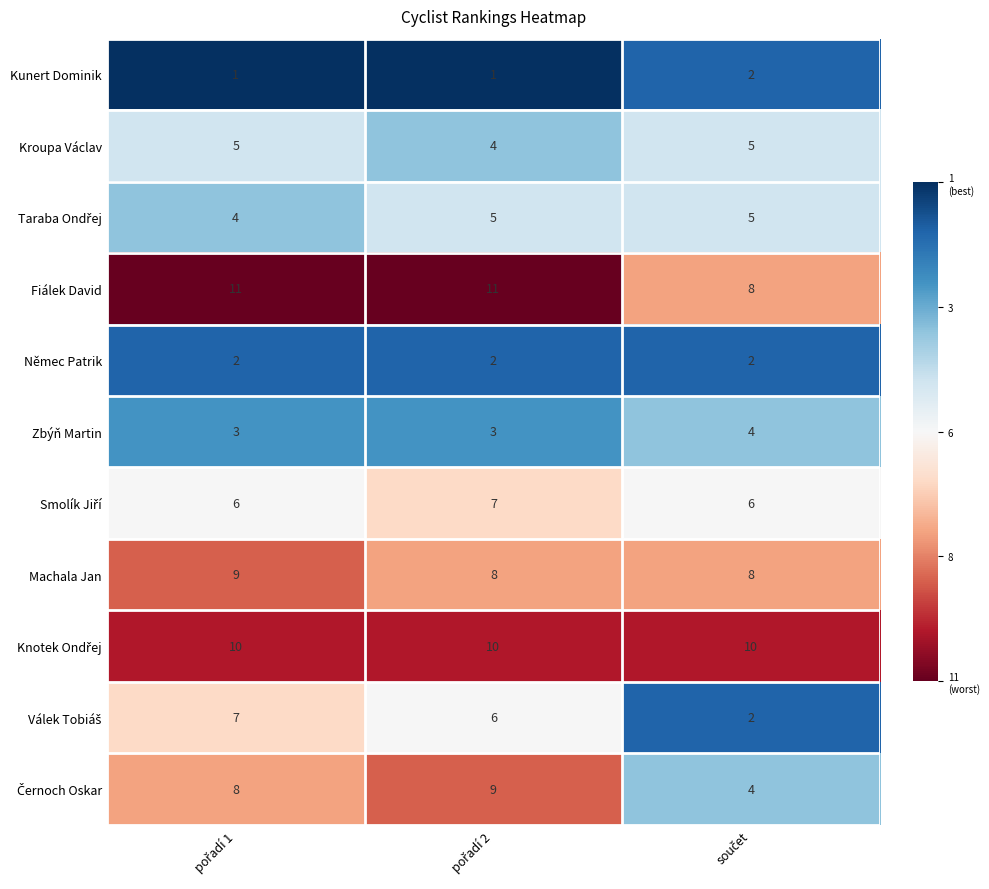

Count the Fiálek David values in the range 8 to 11.

3